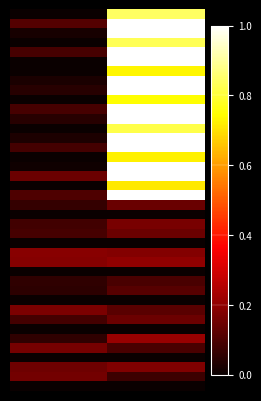

At which category is the sum across all series the highest?

1